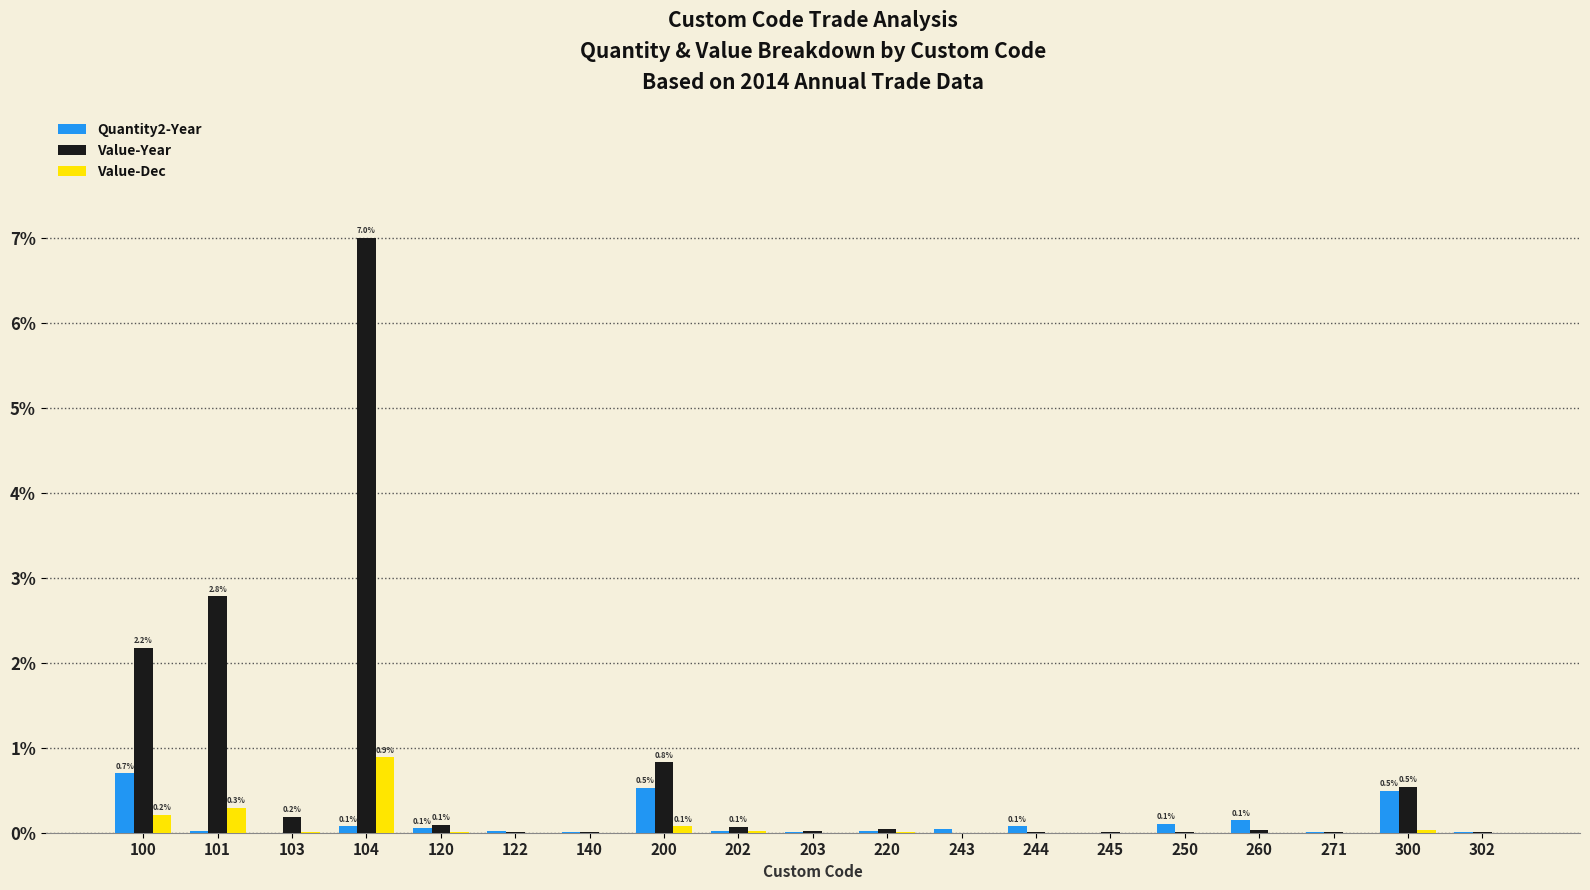

What is the sum of all Quantity2-Year values?

2.3